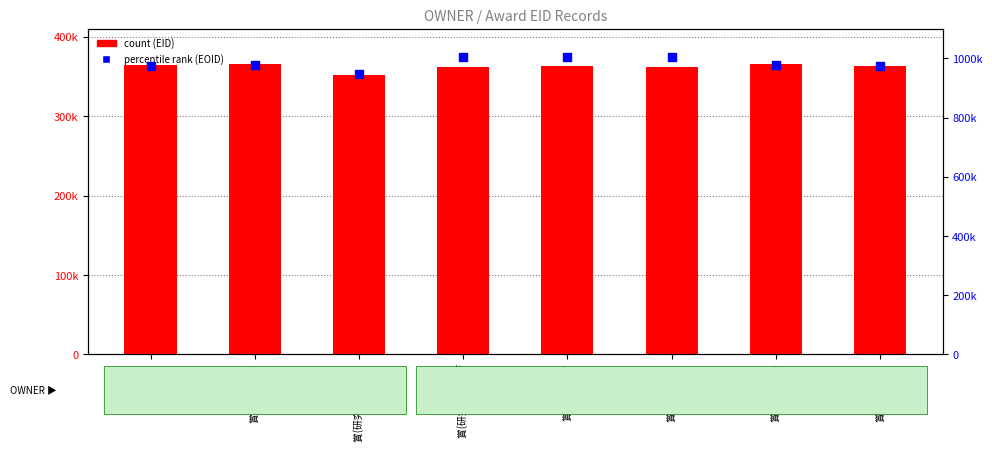

What is the total value across all series at 賞(研究) IDW?

1366705